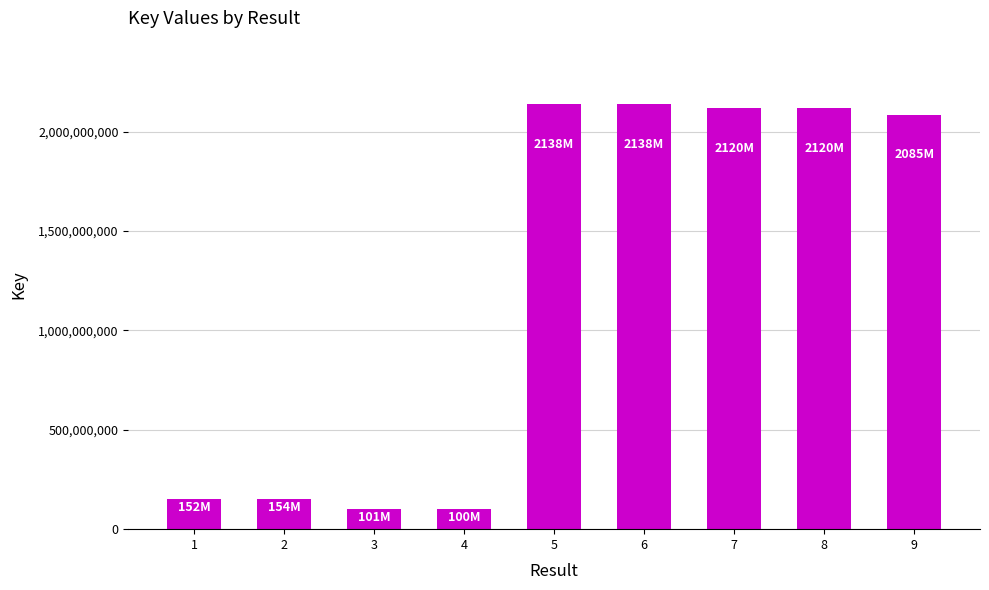

What is the maximum value shown in the chart?

2137602474